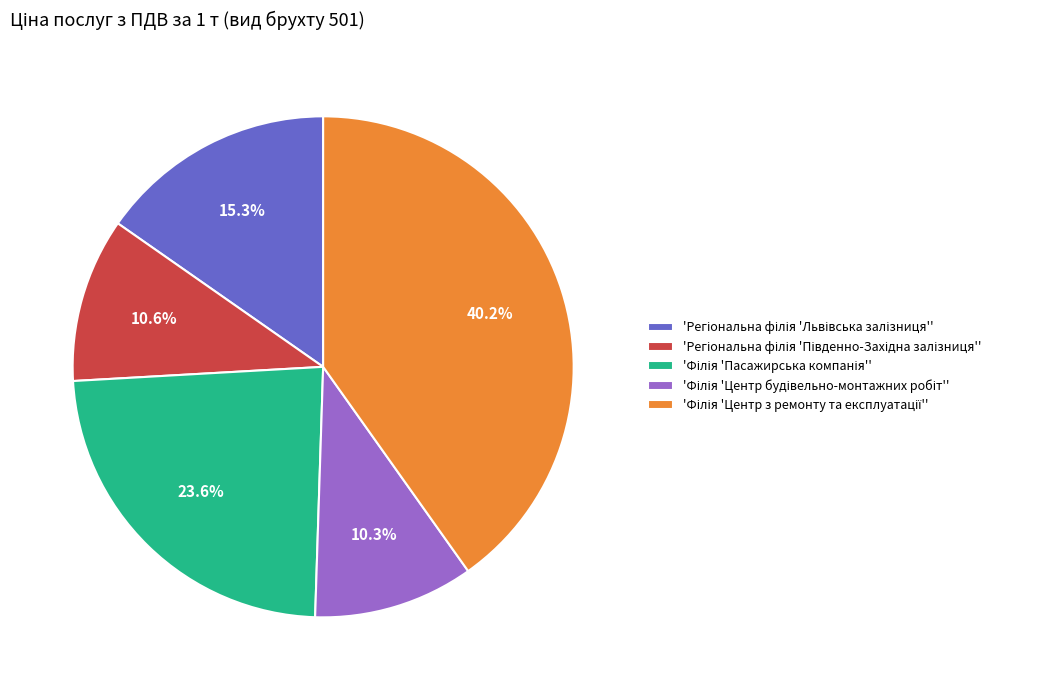

How many segments does this pie chart have?

5